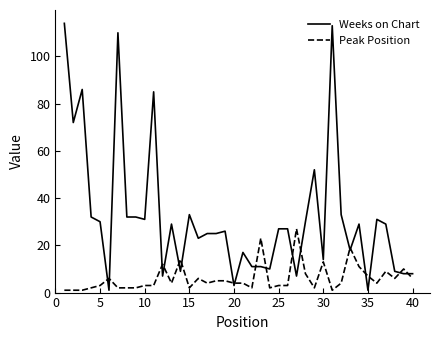

Which series has the widest spread of values?

Weeks on Chart